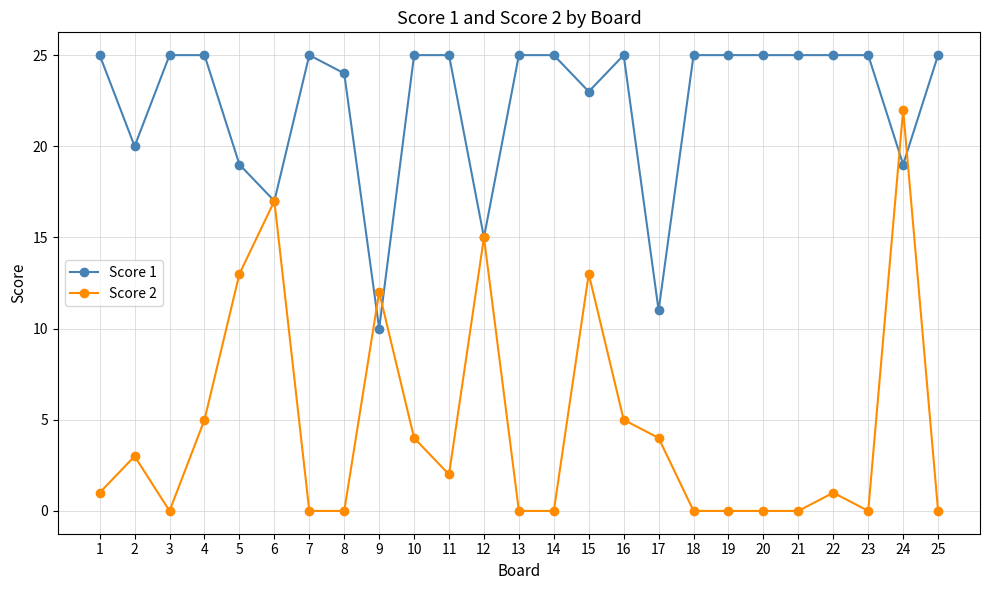

At which label is Score 2 closest to 11?

9